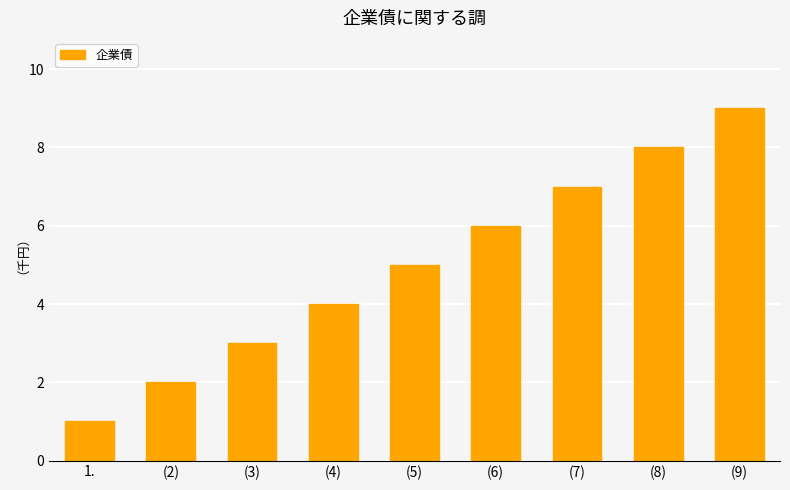

What is the difference between the second highest and second lowest values?

6